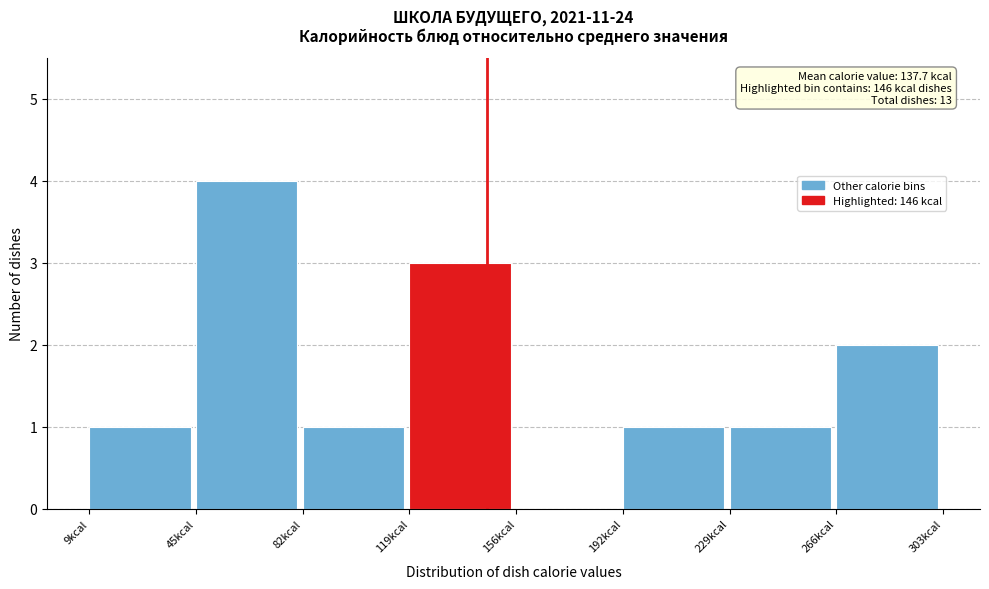

Which range on the x-axis has the tallest bar?

45 to 85